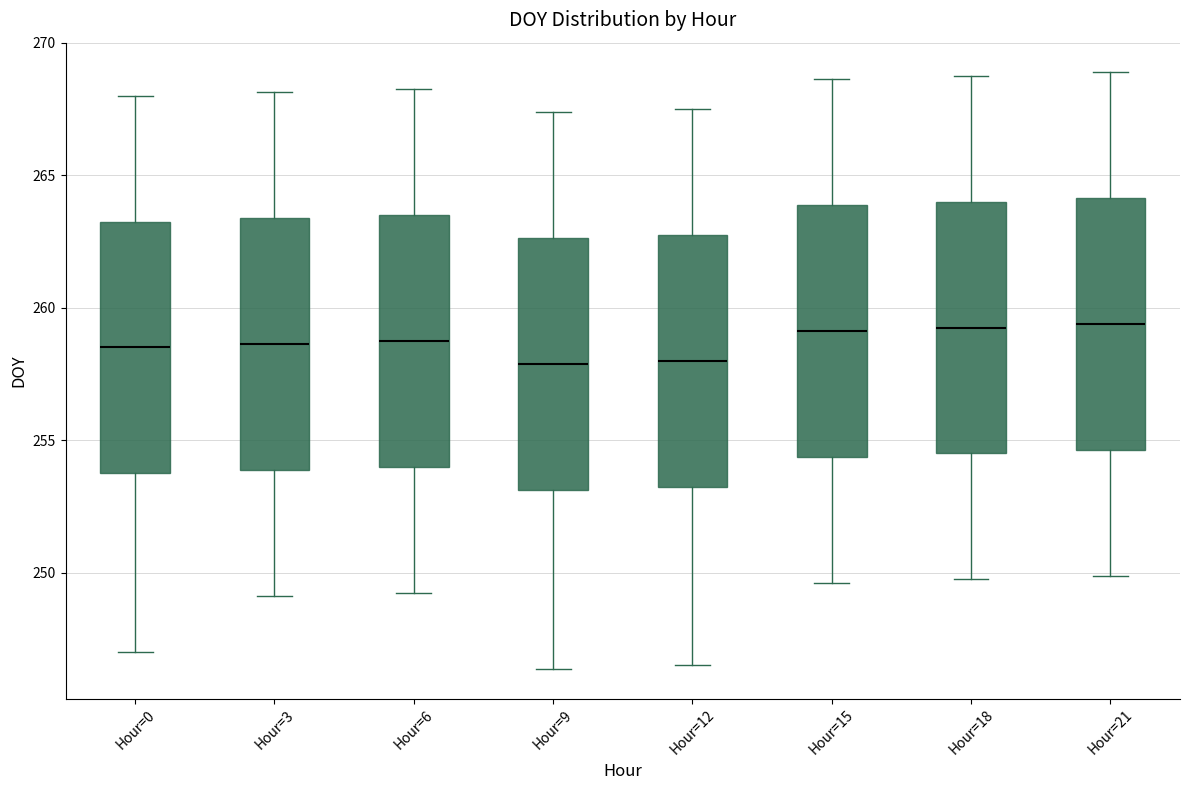

Reading left to right, read every box against the y-axis: the position of its median line, the range the box covers, and the ends of its whiskers. The values are not printed on the chart, so give them approximately, as read against the axis.

Hour=0: median 258.5, box 254.0 to 263.5, whiskers 247.0 to 268.0
Hour=3: median 258.5, box 254.0 to 263.5, whiskers 249.0 to 268.0
Hour=6: median 259.0, box 254.0 to 263.5, whiskers 249.5 to 268.5
Hour=9: median 258.0, box 253.0 to 262.5, whiskers 246.5 to 267.5
Hour=12: median 258.0, box 253.5 to 263.0, whiskers 246.5 to 267.5
Hour=15: median 259.0, box 254.5 to 264.0, whiskers 249.5 to 268.5
Hour=18: median 259.5, box 254.5 to 264.0, whiskers 250.0 to 269.0
Hour=21: median 259.5, box 254.5 to 264.0, whiskers 250.0 to 269.0